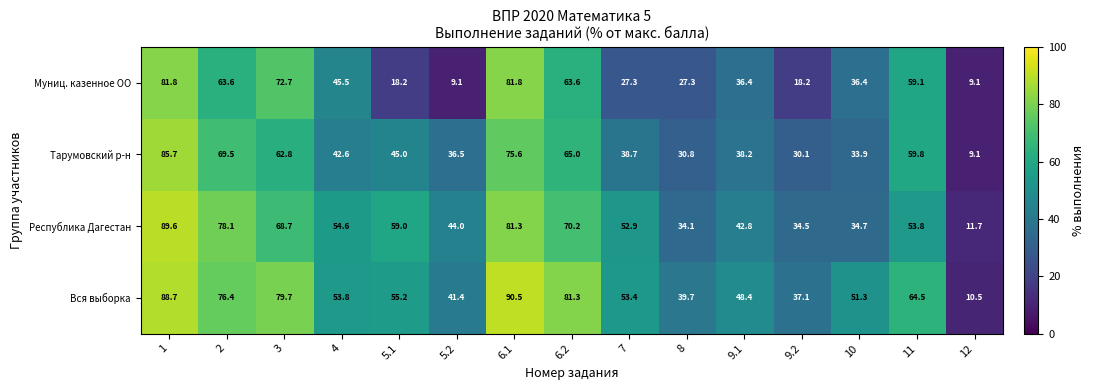

True or false: Республика Дагестан has a value of 70.2 at 6.2.

True